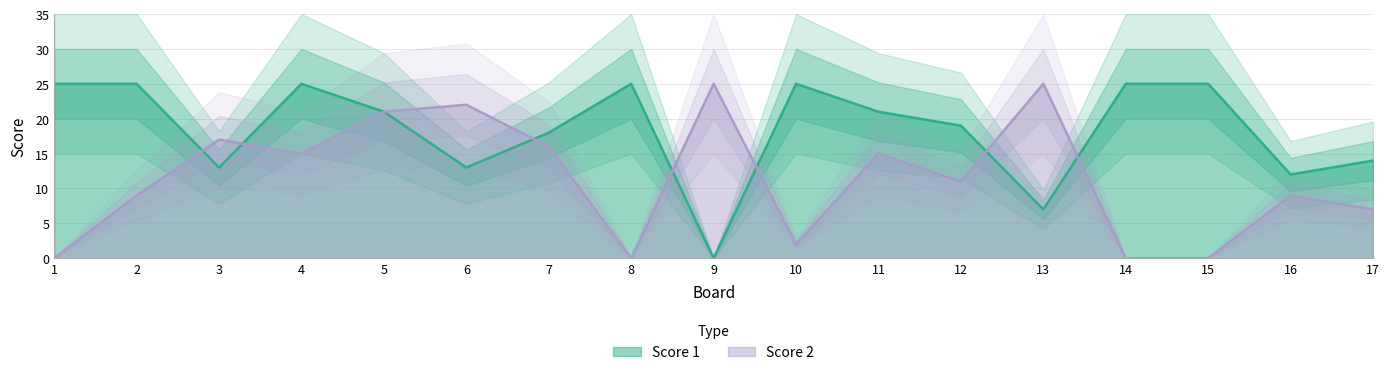

Reading left to right, transcribe all the data shown in this chart.

Score 1: 1=25	2=25	3=13	4=25	5=21	6=13	7=18	8=25	9=0	10=25	11=21	12=19	13=7	14=25	15=25	16=12	17=14
Score 2: 1=0	2=9	3=17	4=15	5=21	6=22	7=16	8=0	9=25	10=2	11=15	12=11	13=25	14=0	15=0	16=9	17=7